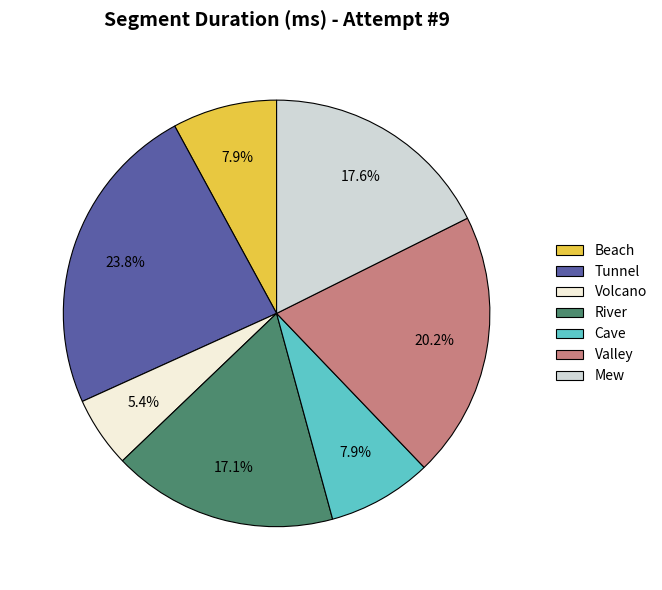

To the nearest percent, what is the difference between the Beach and Volcano slice percentages?

3%